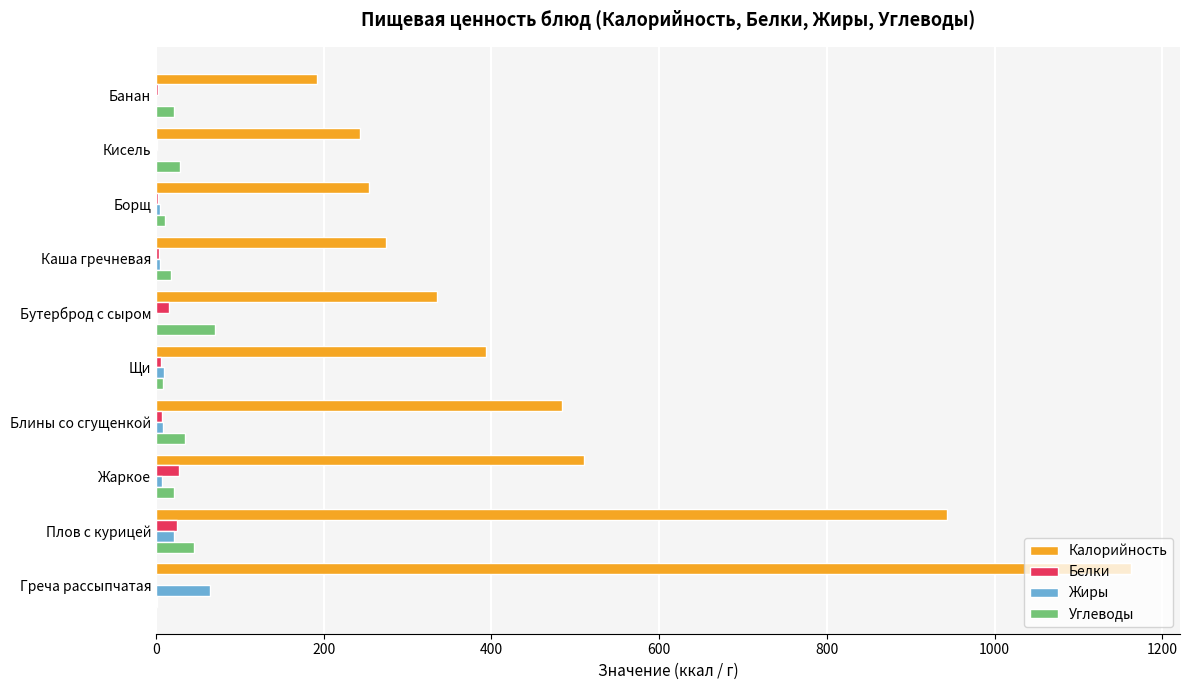

What is the sum of all Углеводы values?

261